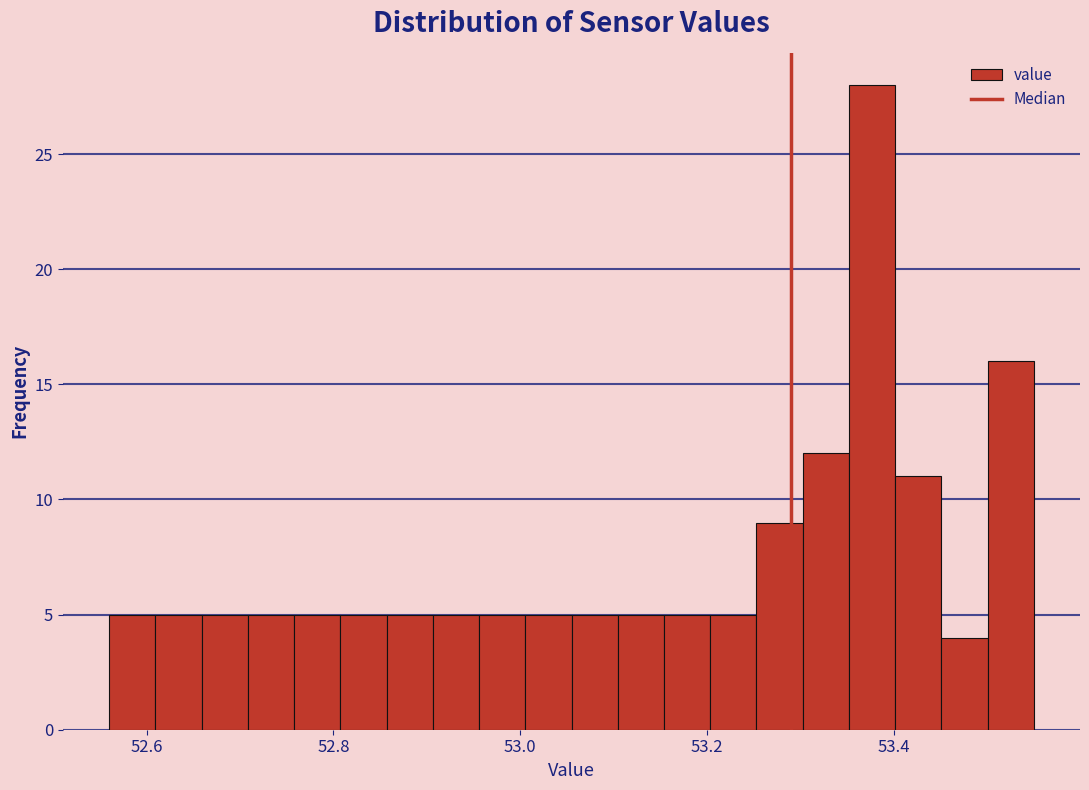

Read against the x-axis, roughly where is the centre of the tallest bar?

53.38